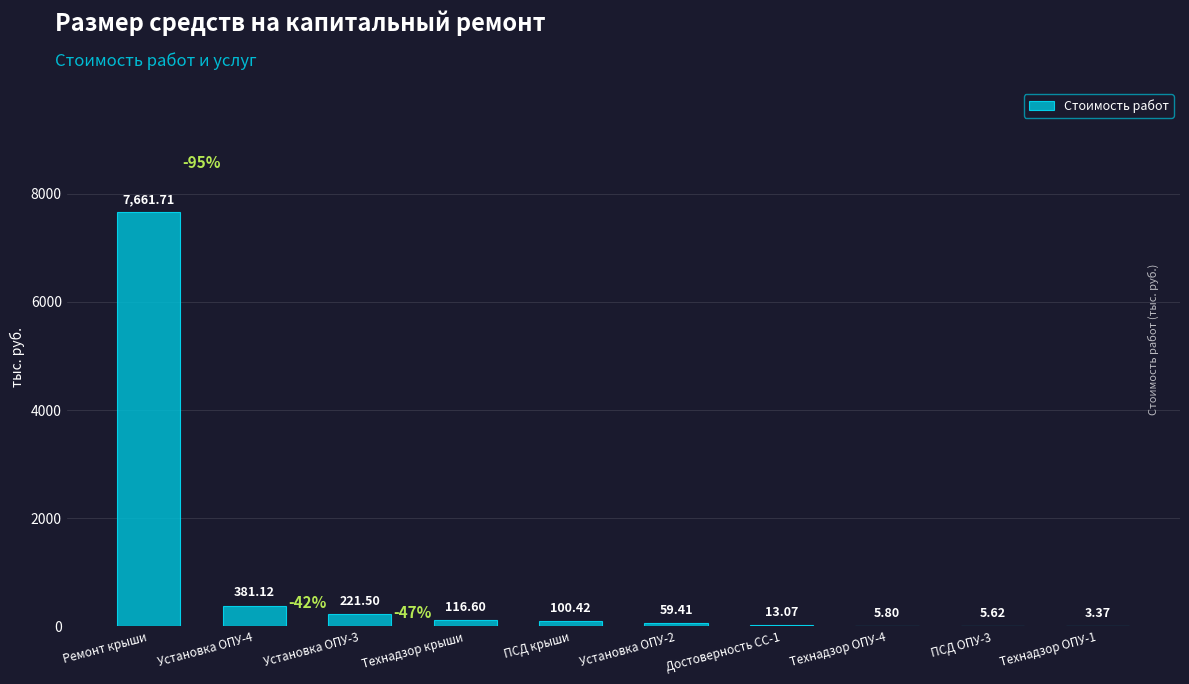

What is the sum of the values at Установка ОПУ-4 and Технадзор ОПУ-1?

384.5